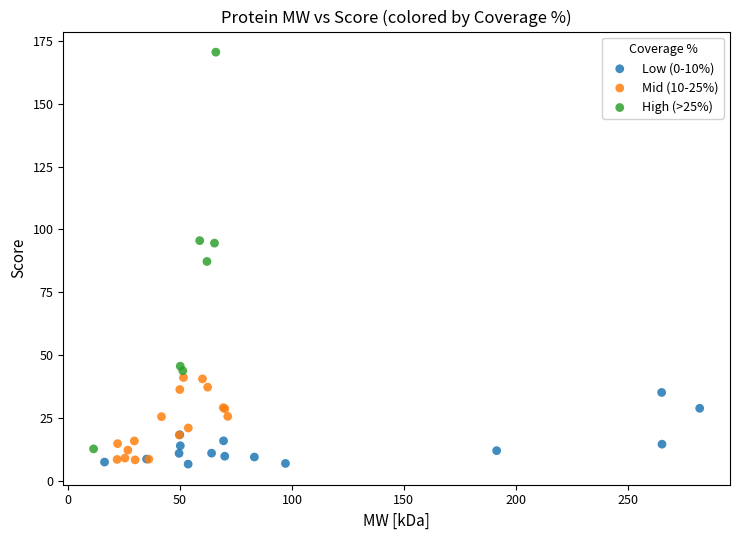

Which series has the widest spread of Y values?

High (>25%)